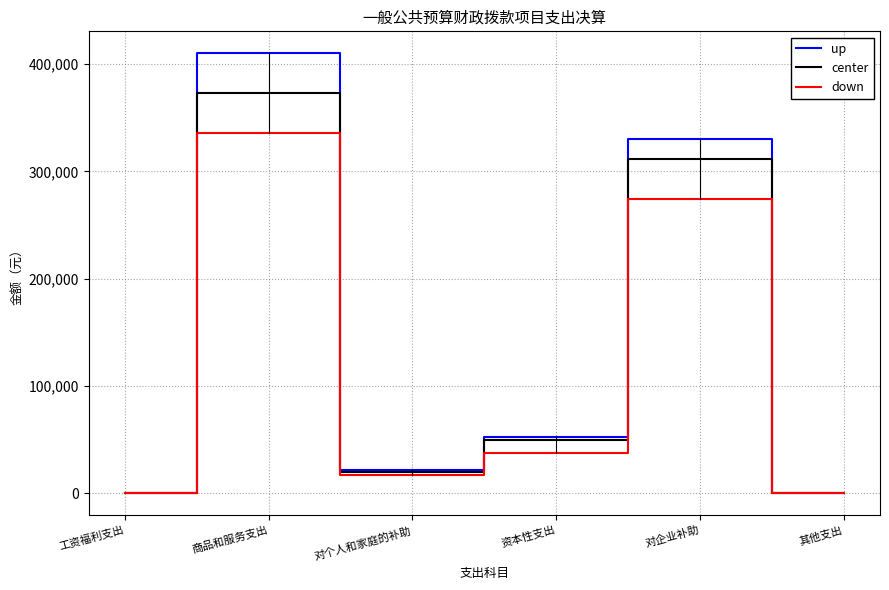

Reading right to left, extract all data points from this chart.

up: 0.0	329978.0	52500.0	21600.0	410053.9	0.0
center: 0.0	311300.0	50000.0	20000.0	372776.3	0.0
down: 0.0	273944.0	37500.0	17000.0	335498.7	0.0